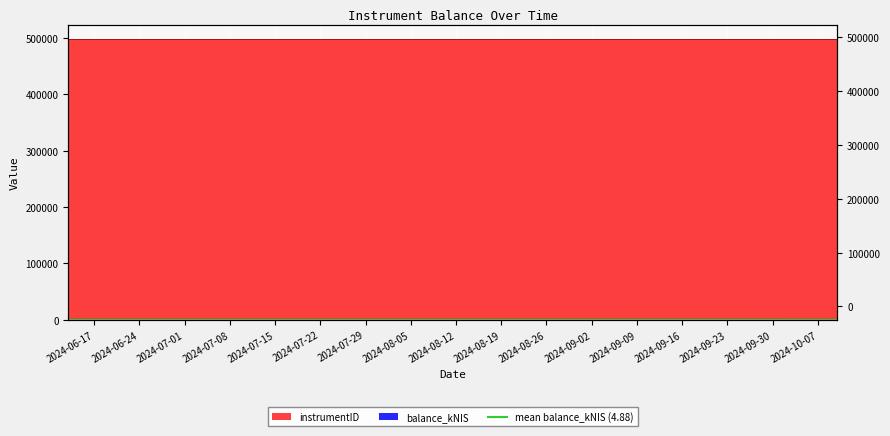

Which label corresponds to the smallest value in the chart?

2024-06-13